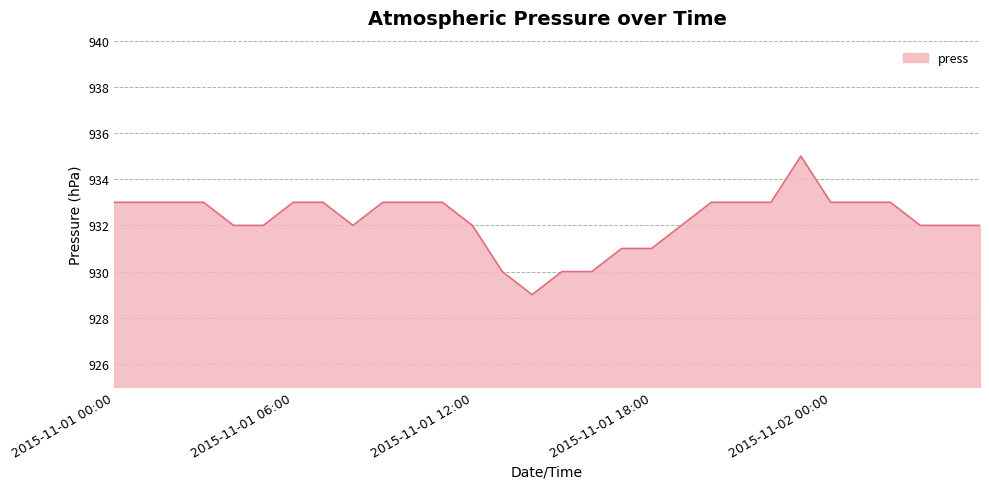

What is the maximum value shown in the chart?

935